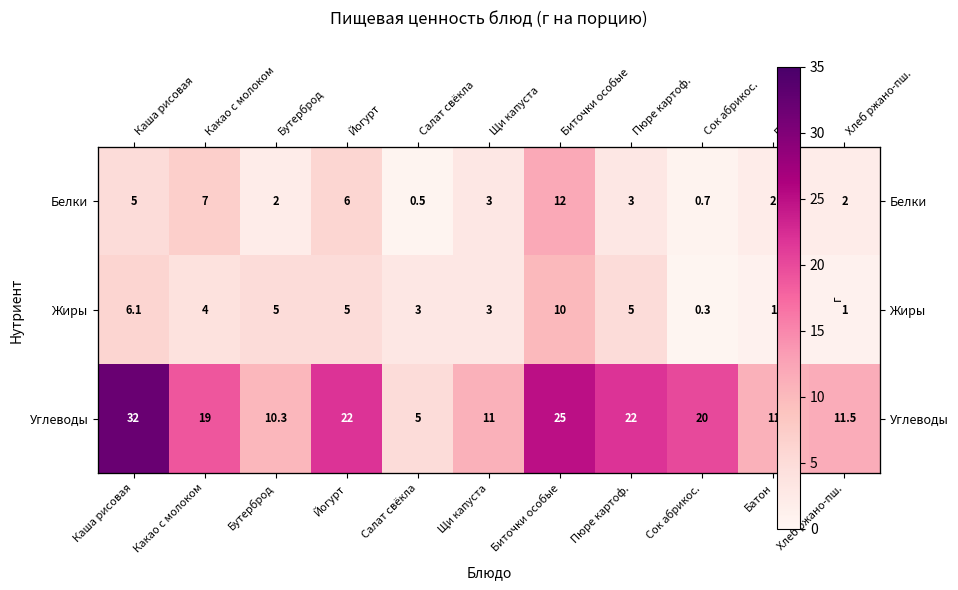

What is the sum of the Углеводы values at Батон and Салат свёкла?

16.0